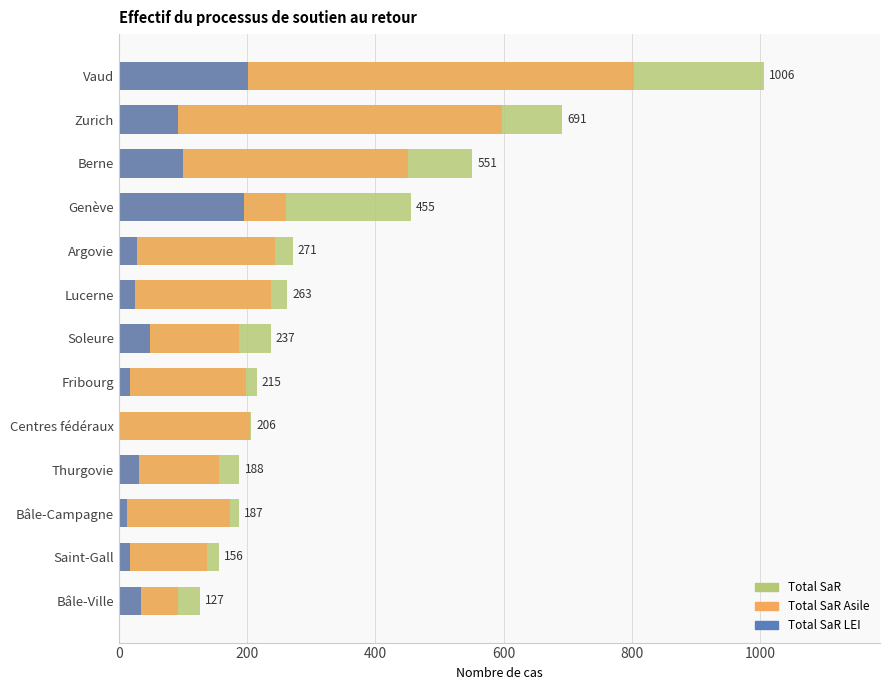

Rank the series by their average value, from lowest to highest.

Total SaR LEI, Total SaR Asile, Total SaR